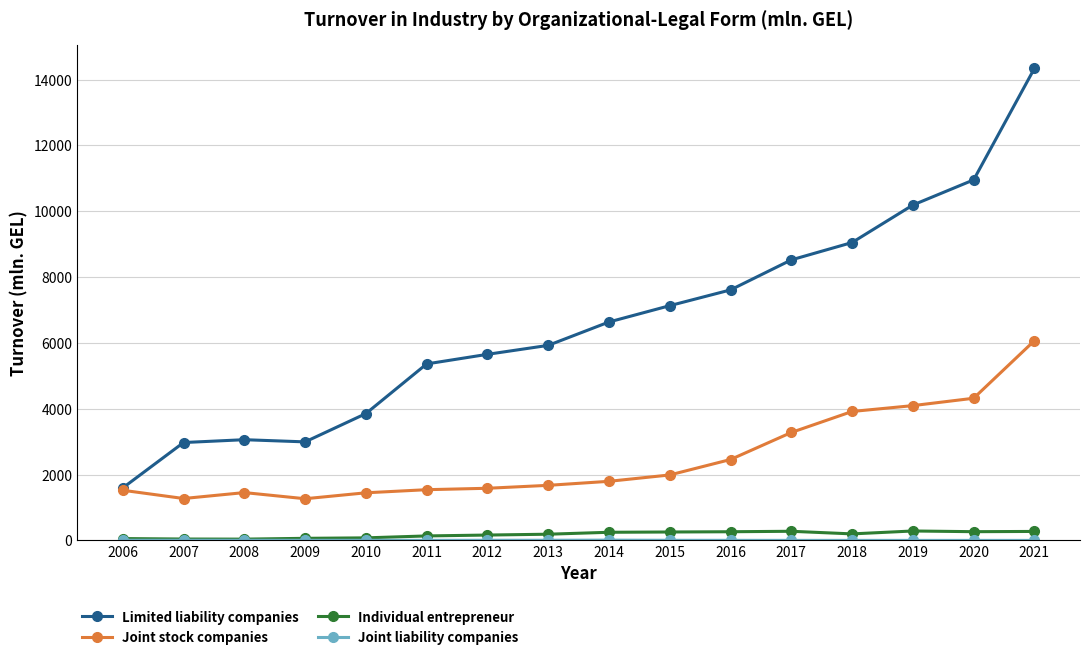

True or false: Limited liability companies has more than 2 points higher than both neighbors.

False